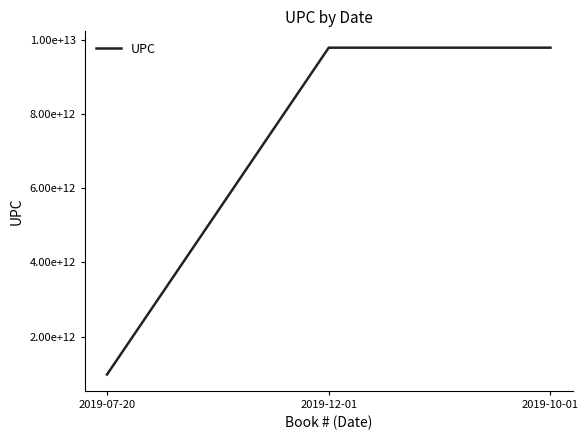

What is the greatest value displayed?

9781552395158